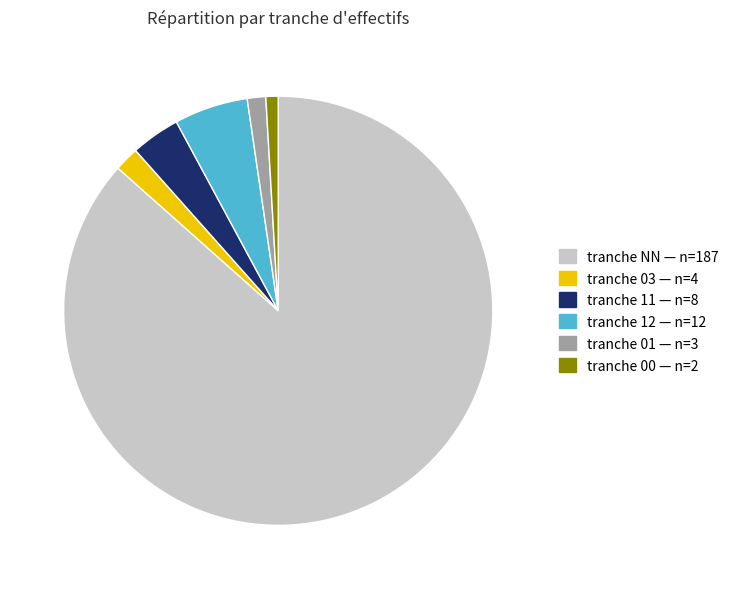

Is there any slice that represents more than half of the pie?

Yes